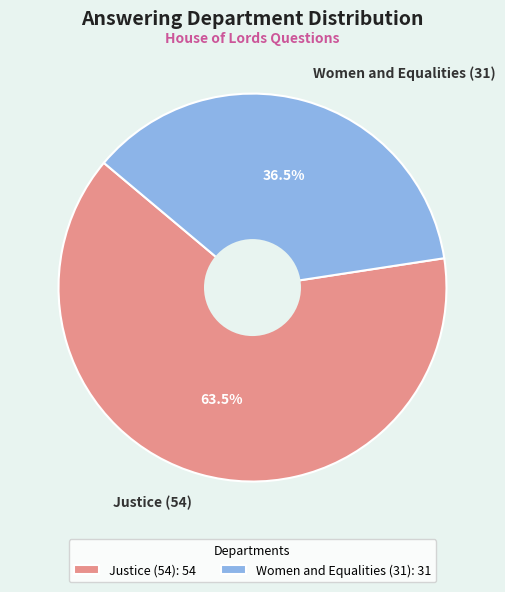

What portion of the pie excludes Justice (54)?

36.5%